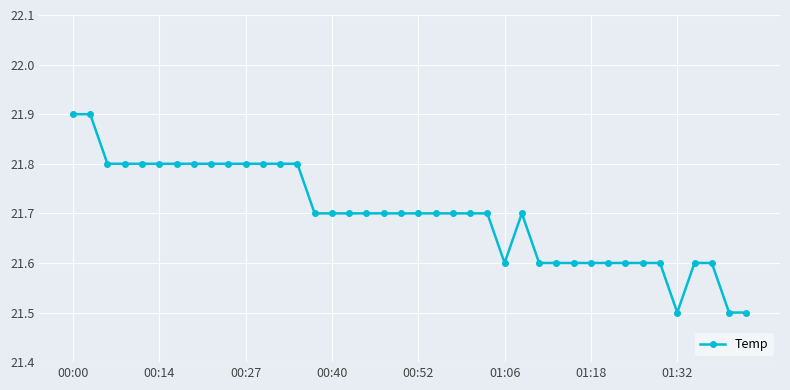

What is the maximum value shown in the chart?

21.9